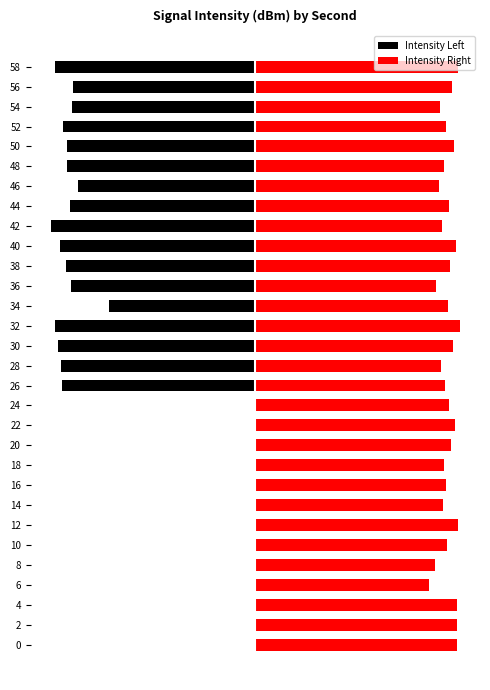

Rank the series by their maximum value, from lowest to highest.

Intensity Left, Intensity Right